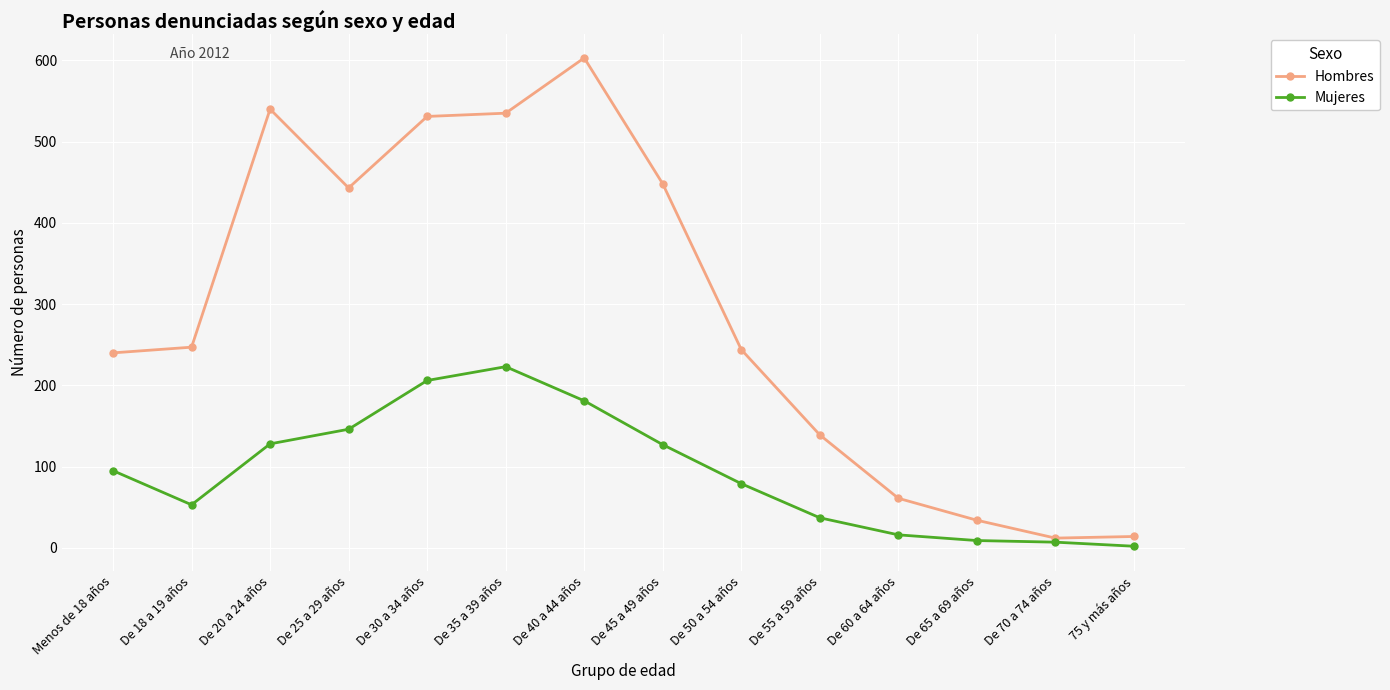

What is the highest value of the Hombres series?

603